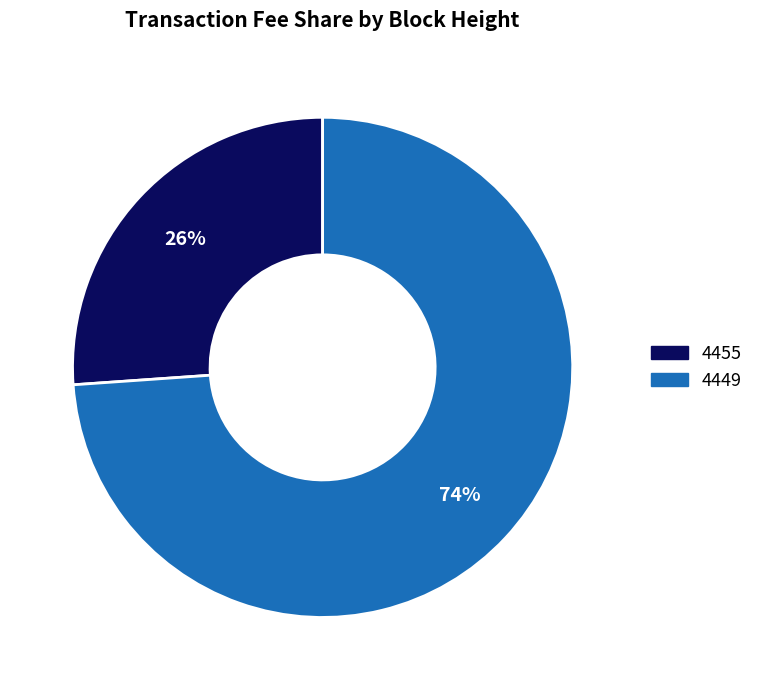

What is the largest slice in the pie chart?

4449